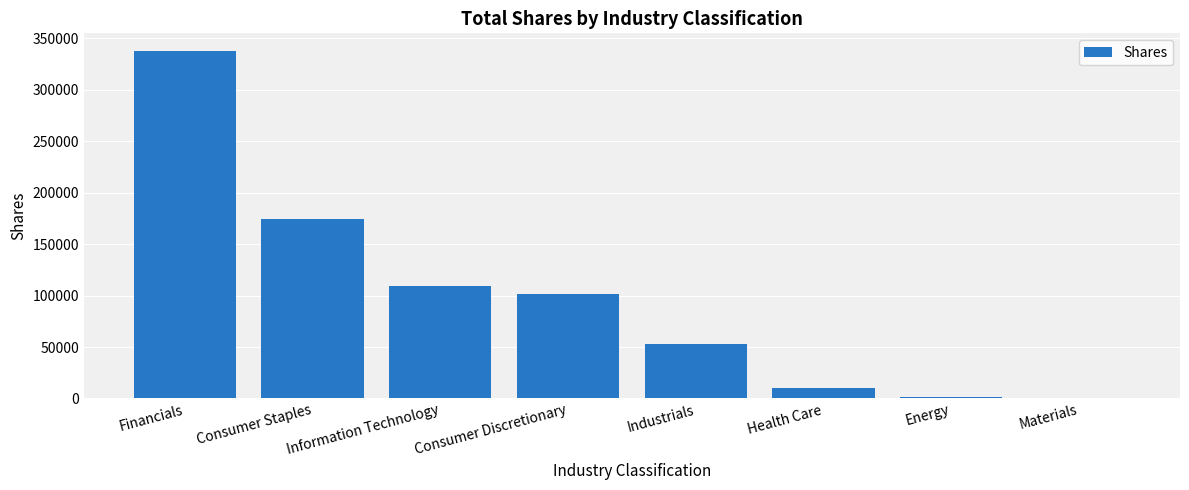

Which category has the highest value across all series?

Financials